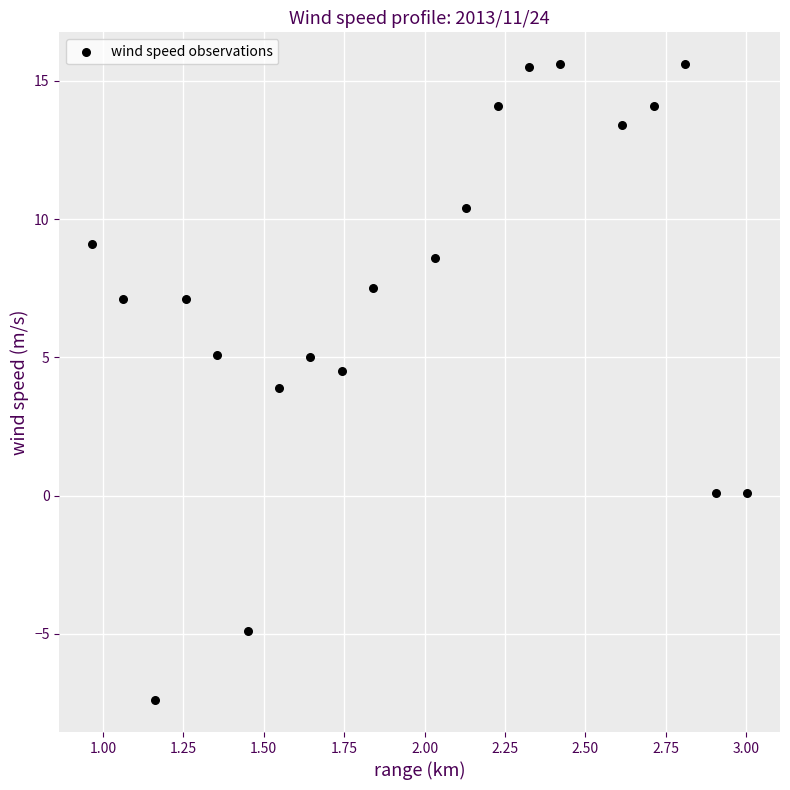

What is the range of Y values (max minus min)?

23.0